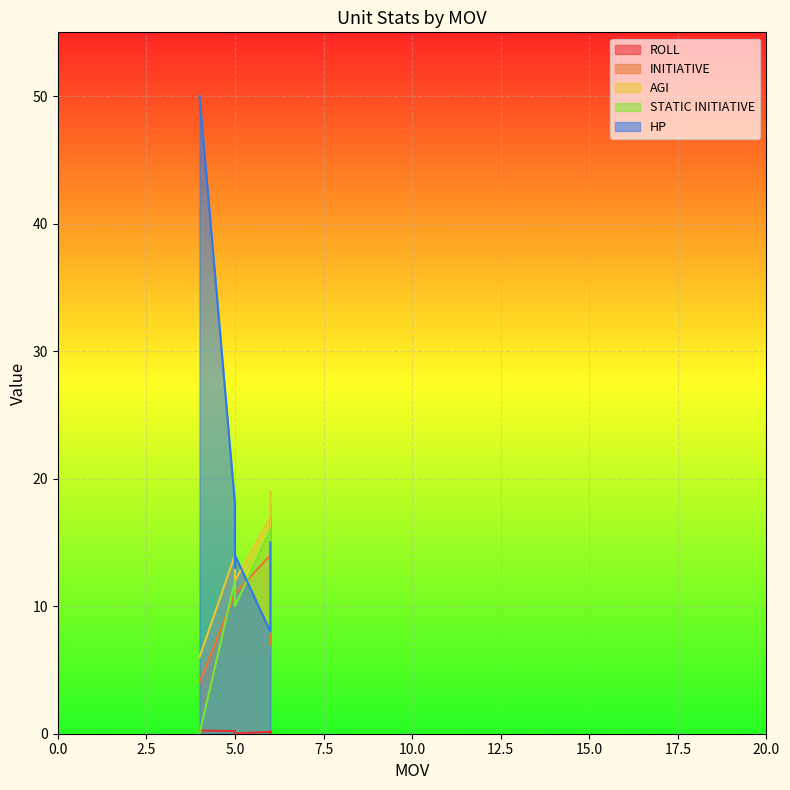

What are all the series names shown in the legend?

ROLL, INITIATIVE, AGI, STATIC INITIATIVE, HP